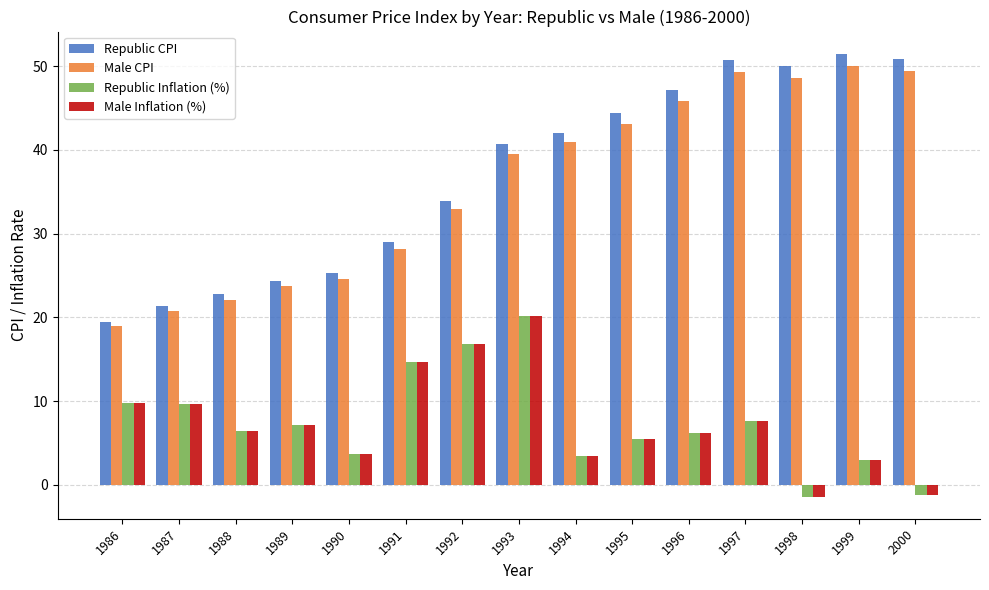

What are all the series names shown in the legend?

Republic CPI, Male CPI, Republic Inflation (%), Male Inflation (%)